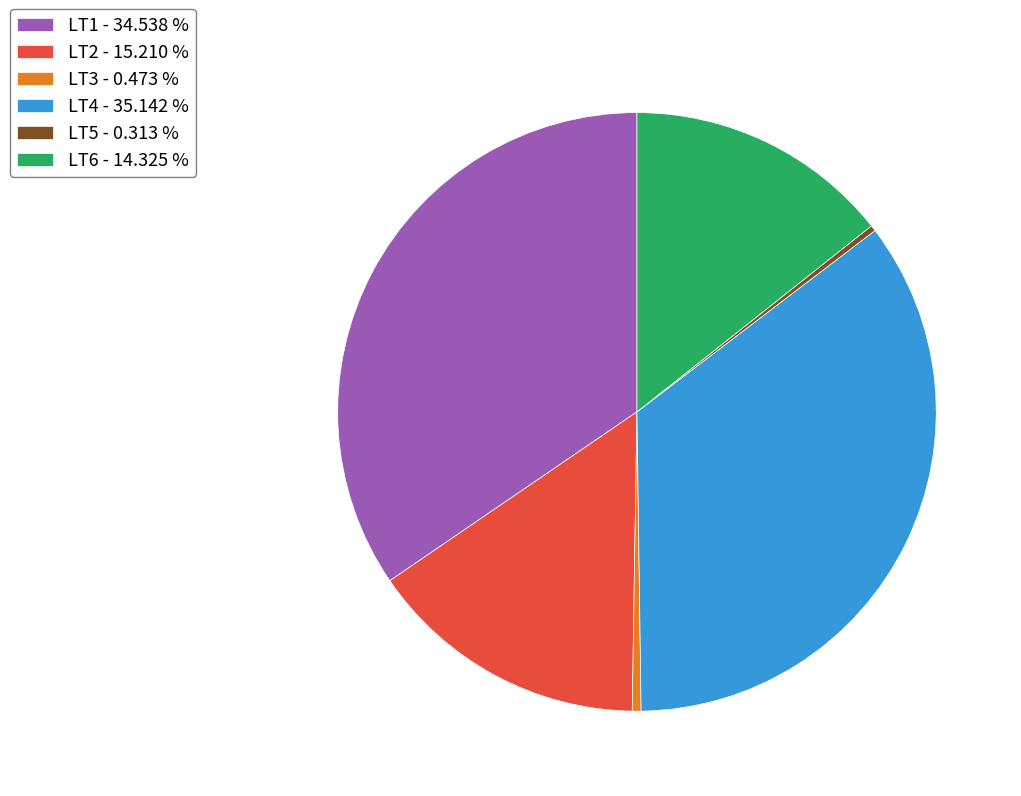

How many slices are in this pie chart?

6